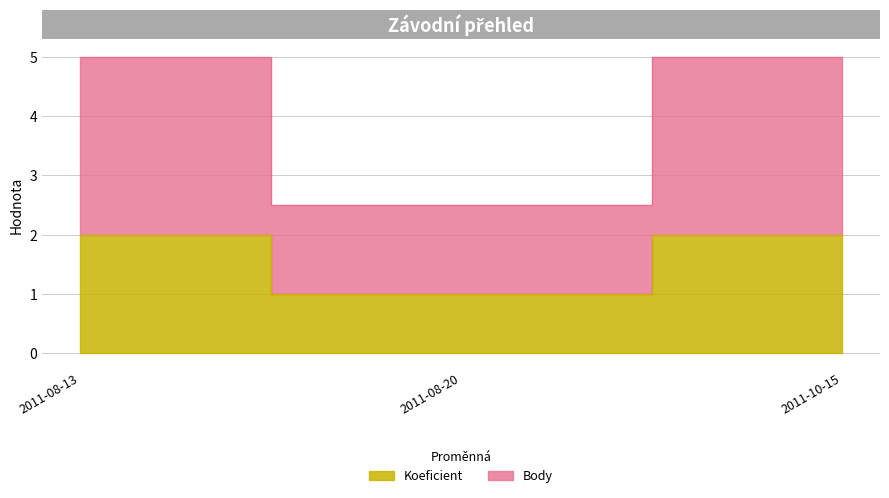

Reading right to left, extract all data points from this chart.

Koeficient: 2011-10-15=2.0	2011-08-20=1.0	2011-08-13=2.0
Body: 2011-10-15=5.0	2011-08-20=2.5	2011-08-13=5.0